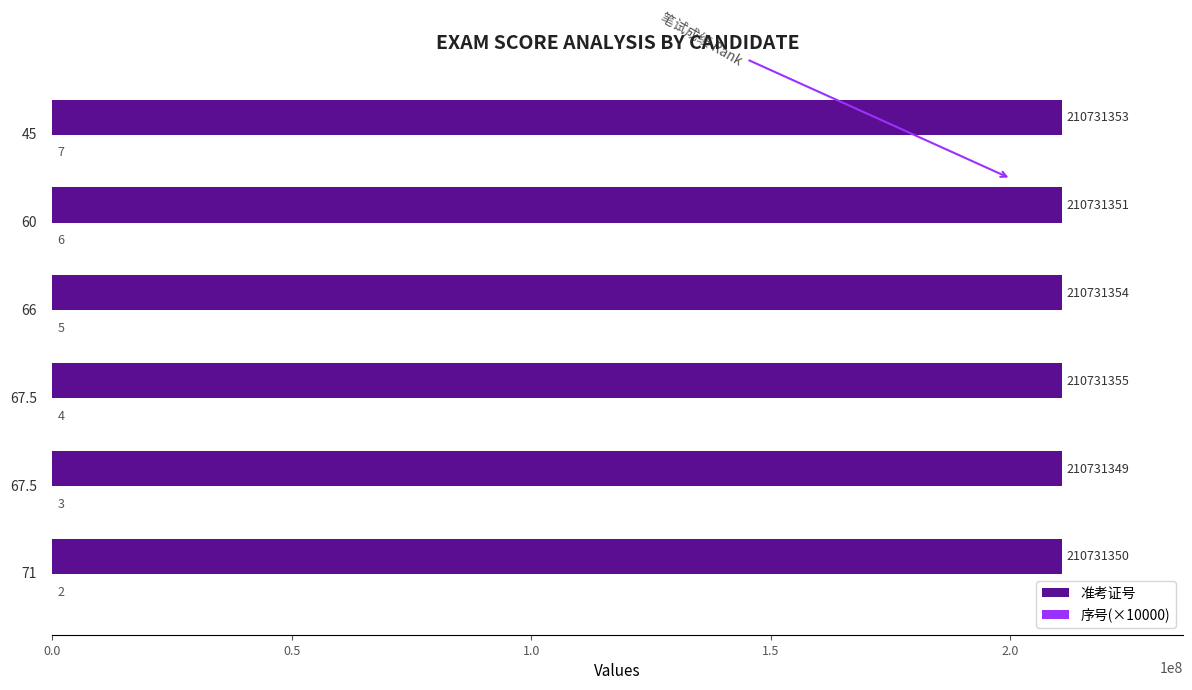

How many bars are there in total?

12